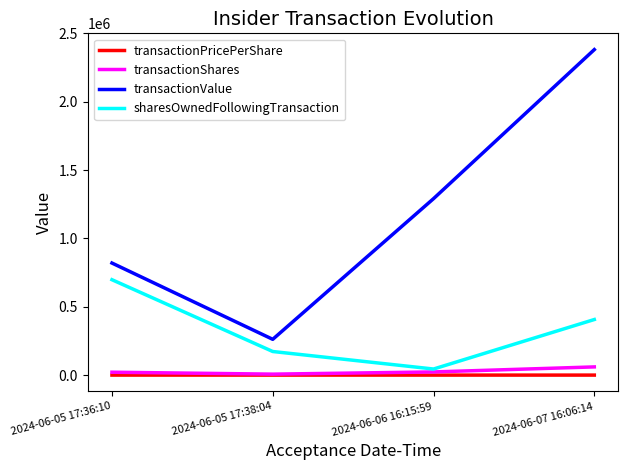

At which category is the sum across all series the highest?

2024-06-07 16:06:14